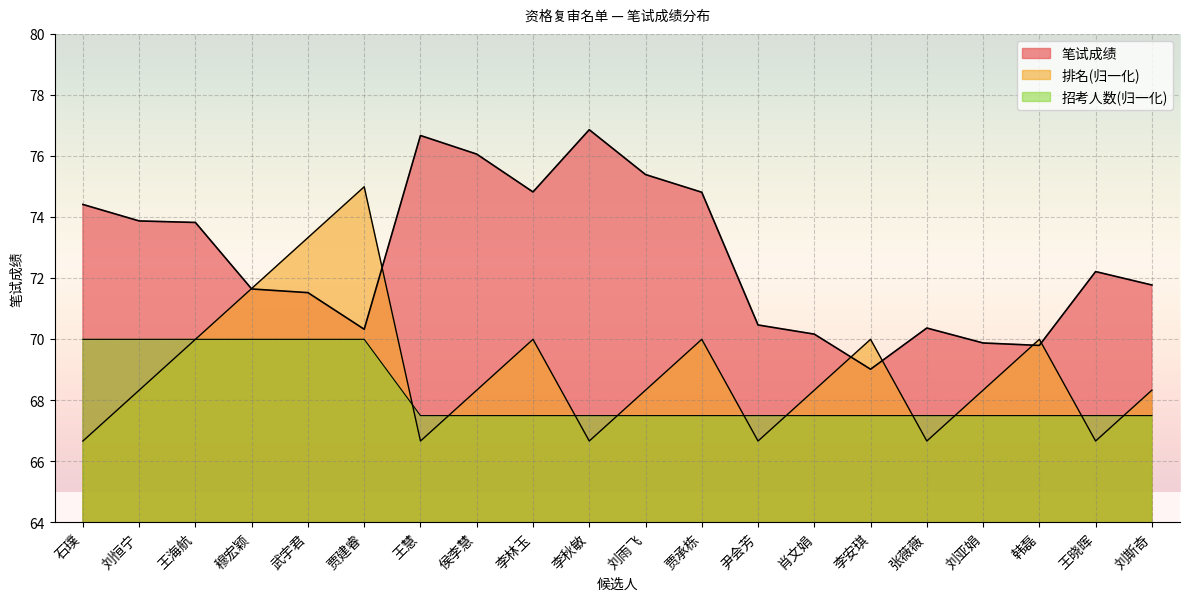

The 招考人数 series shows 36.7 at 王慧. True or false?

False